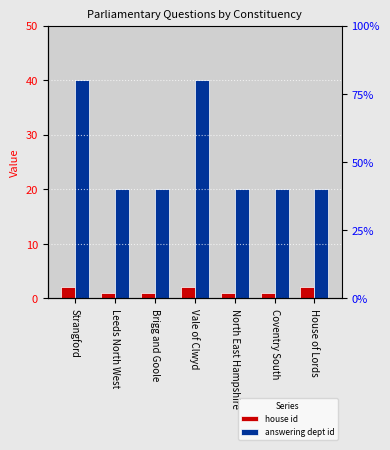

What is the sum of the house id values at Coventry South and Strangford?

3